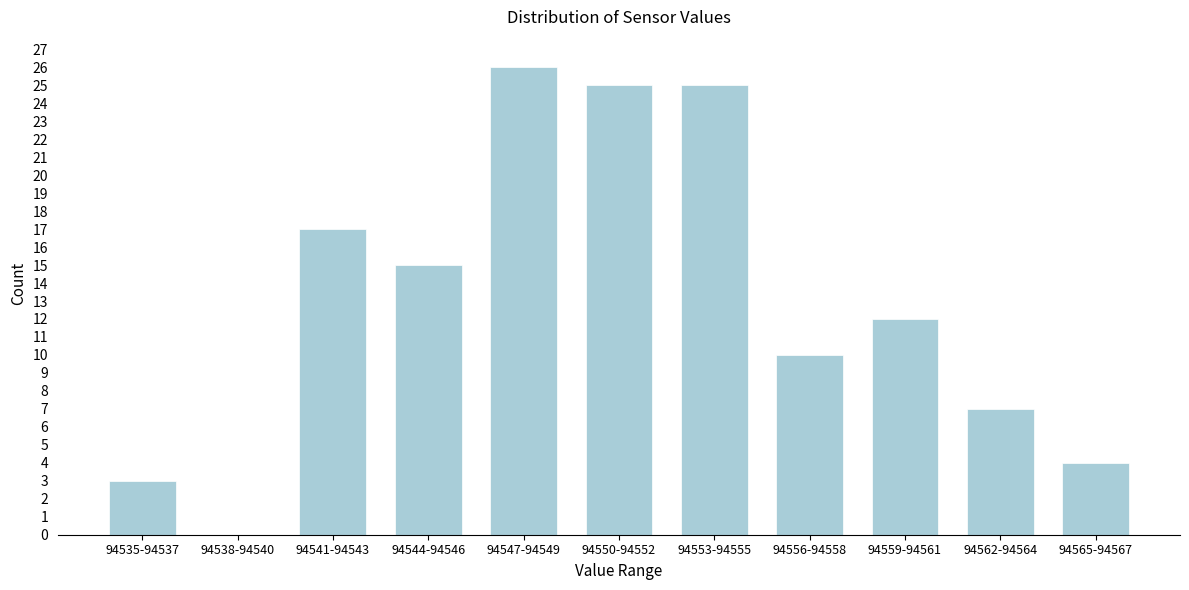

Reading left to right, what are all the values shown in this chart?

94535-94537=3	94538-94540=0	94541-94543=17	94544-94546=15	94547-94549=26	94550-94552=25	94553-94555=25	94556-94558=10	94559-94561=12	94562-94564=7	94565-94567=4